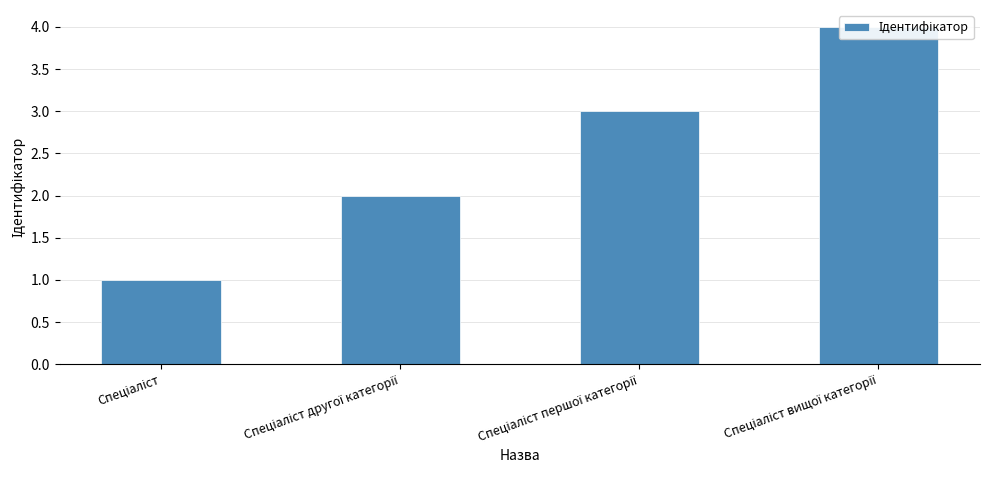

The chart shows a value of 3 at Спеціаліст вищої категорії. True or false?

False